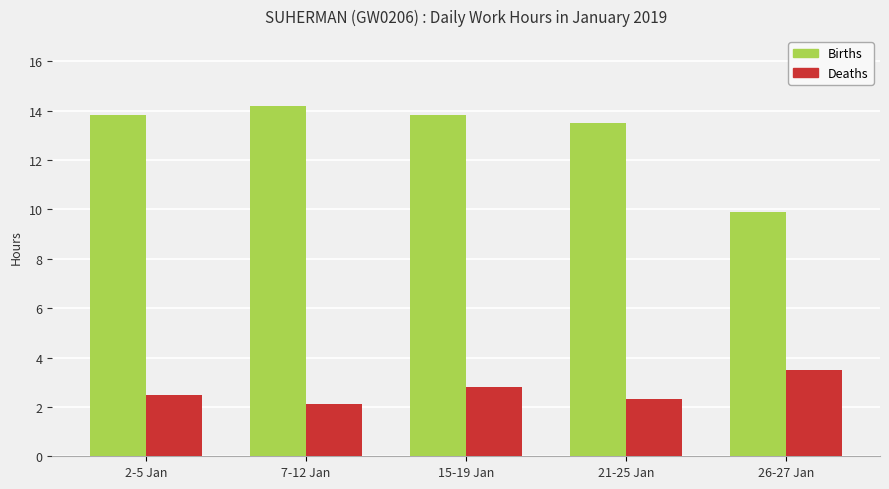

The Deaths series shows 2.1 at 7-12 Jan. True or false?

True